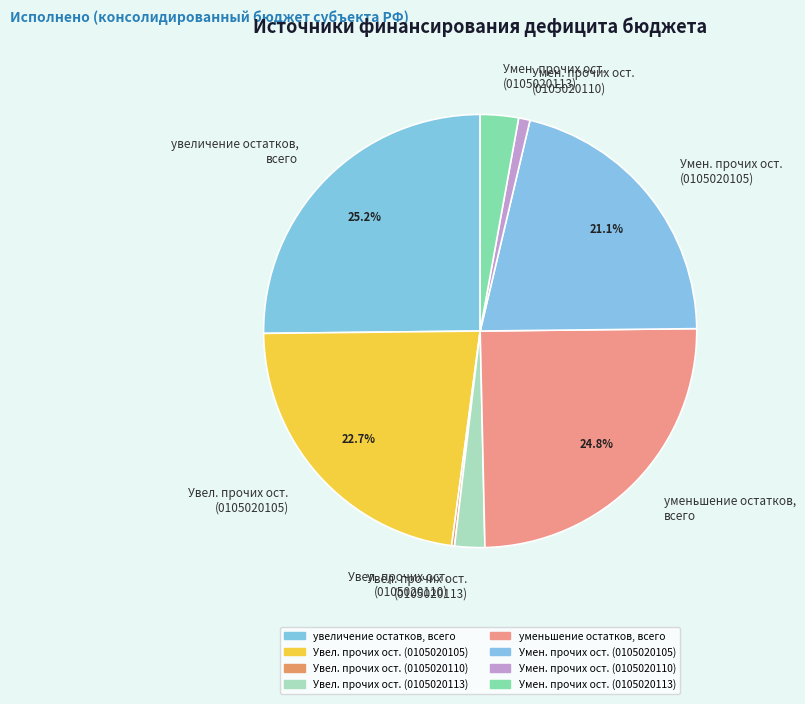

To the nearest percent, what is the difference between the largest and smallest slice percentages?

25%